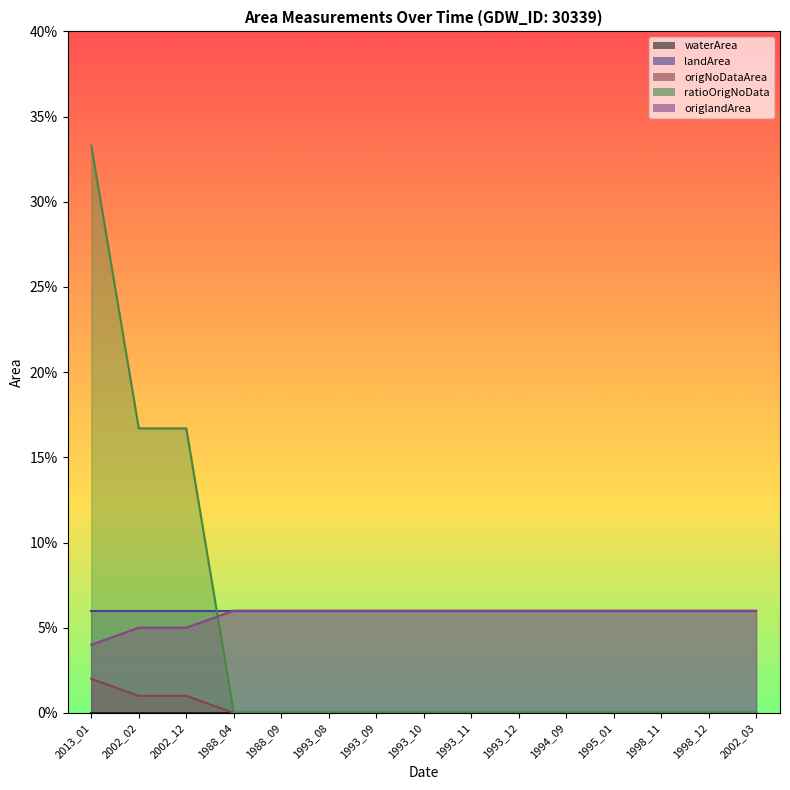

Is it true that origNoDataArea equals -0.0 at 1995_01?

False